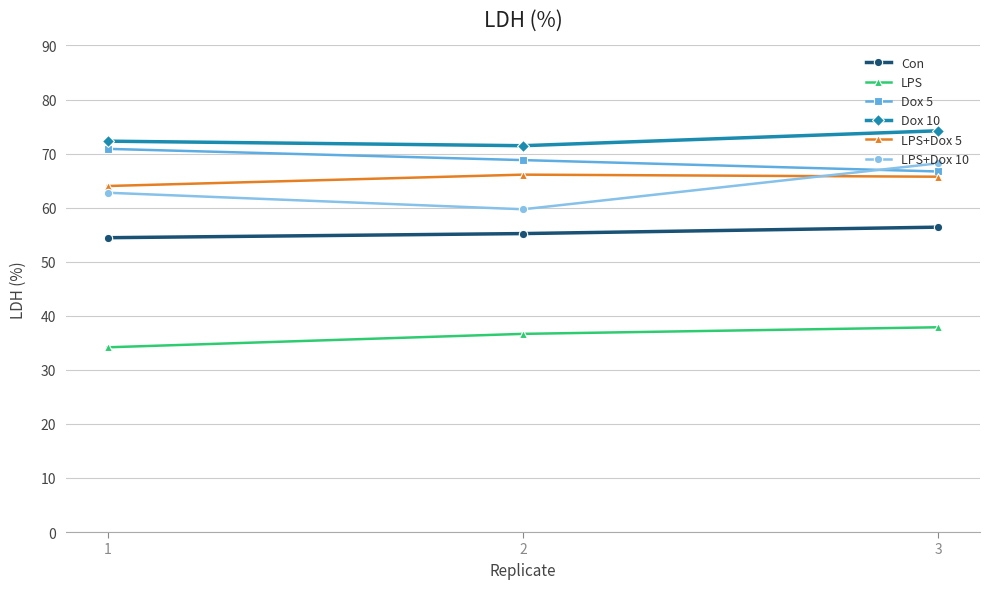

What is the difference between the maximum and minimum values in the LPS+Dox 10 series?

8.5